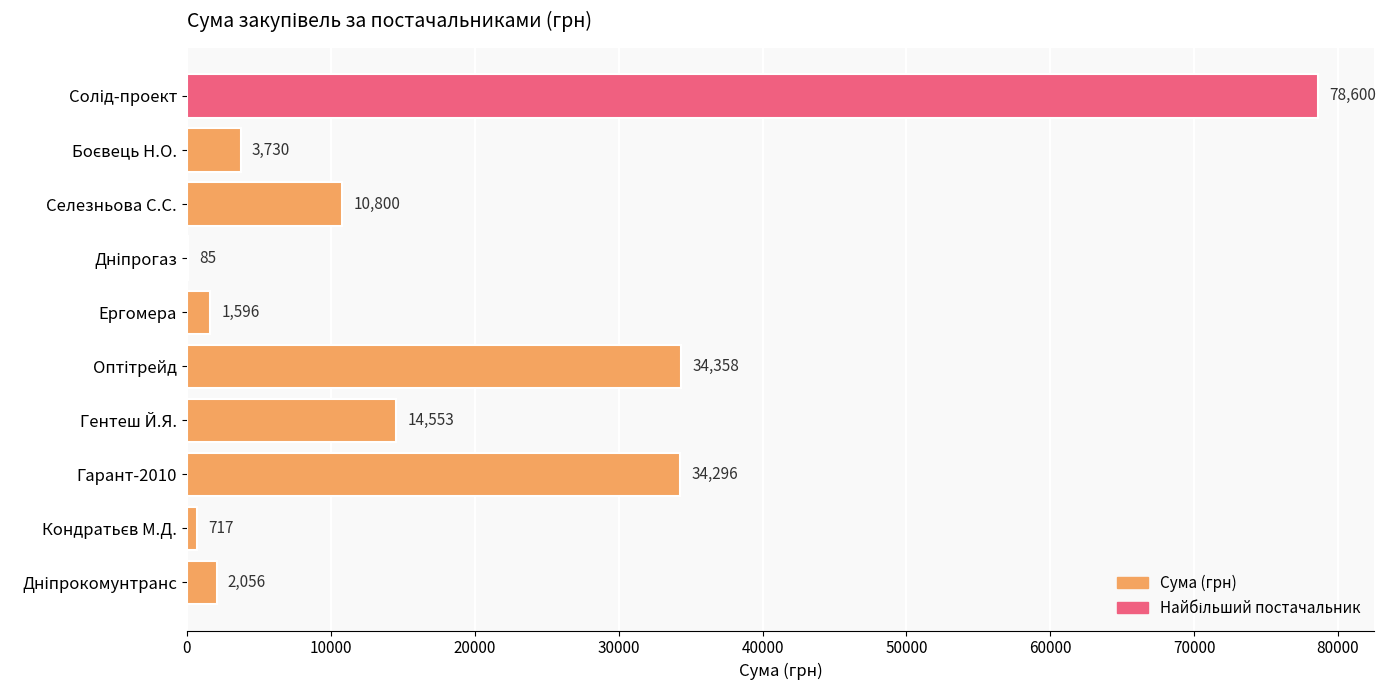

Between Гарант-2010 and Ергомера, which is larger?

Гарант-2010